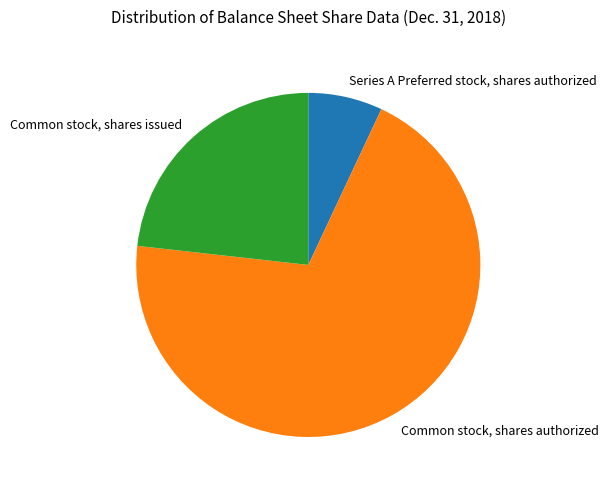

Which slice represents more than half of the pie?

Common stock, shares authorized